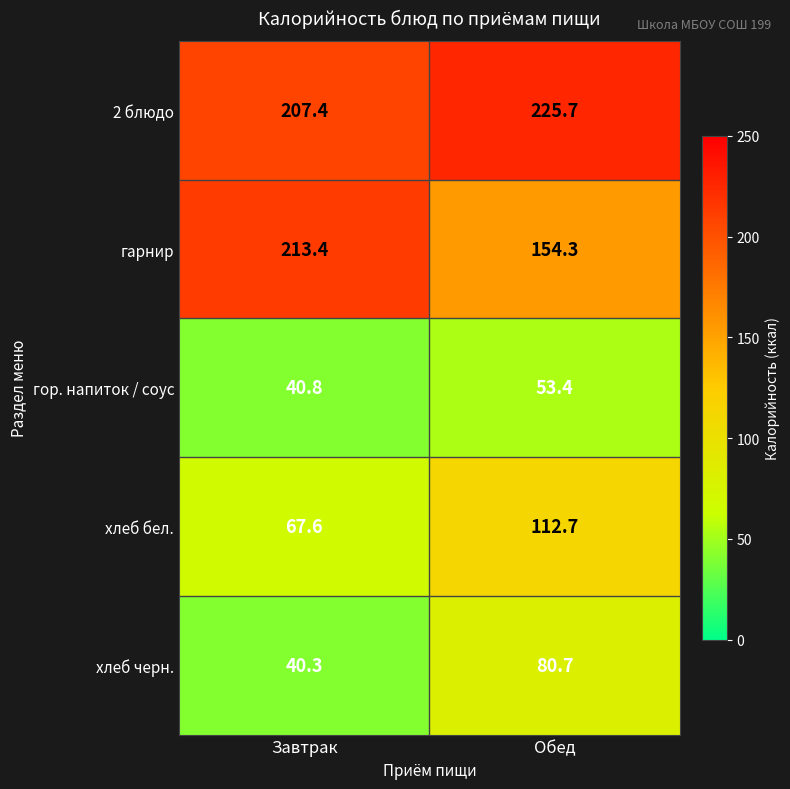

Which series has the largest total across all categories?

2 блюдо